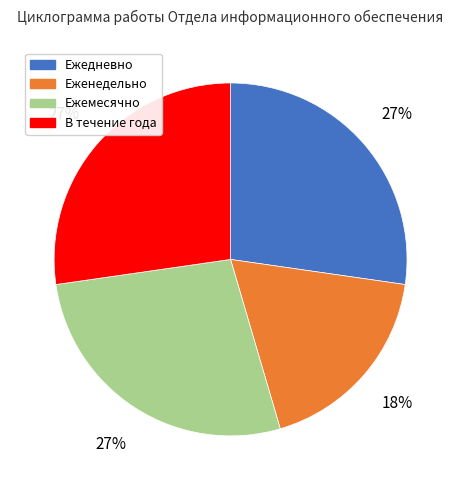

To the nearest percent, what portion does В течение года represent?

27%